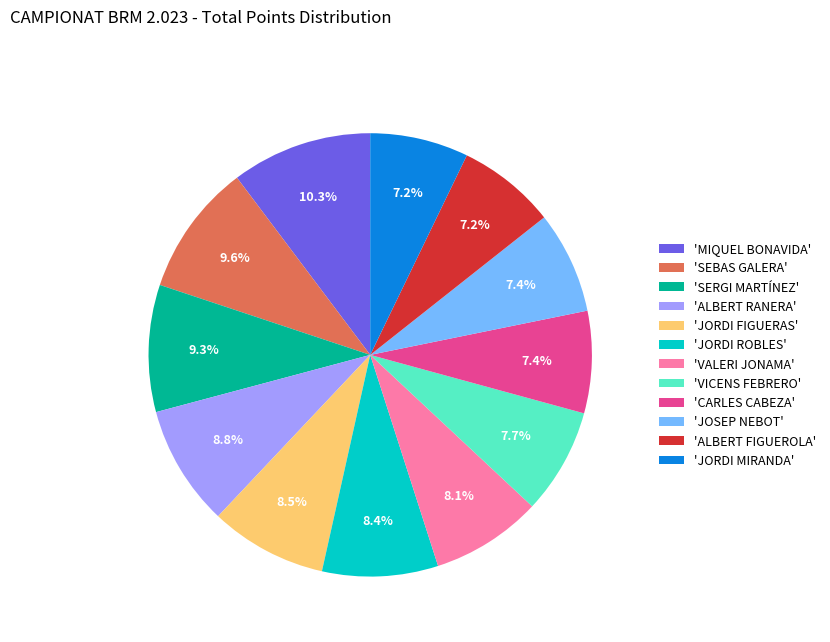

Between 'SEBAS GALERA' and 'JOSEP NEBOT', which is larger?

'SEBAS GALERA'